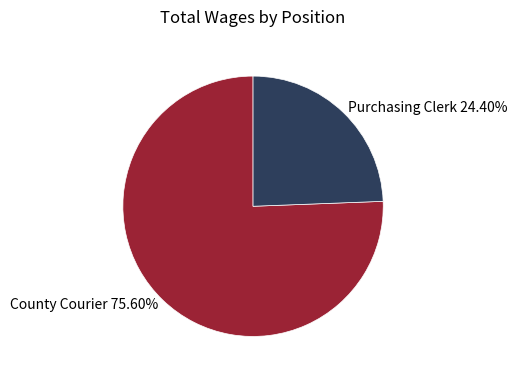

What is the ratio of the value at Purchasing Clerk to the value at County Courier?

0.3